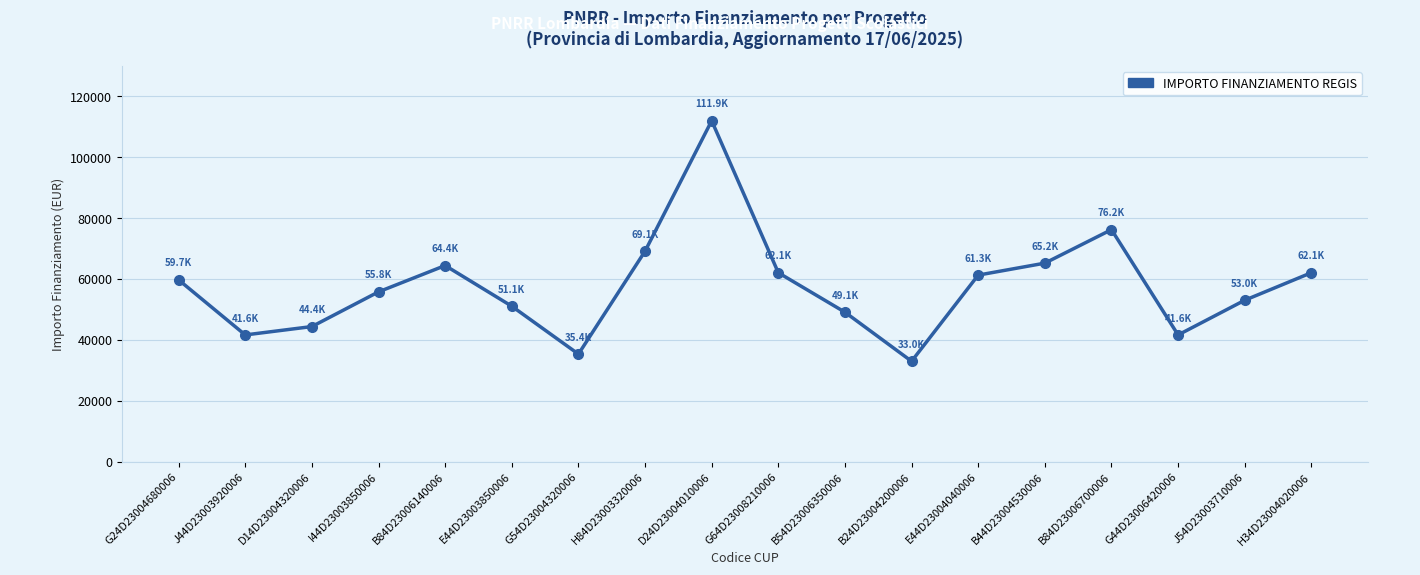

Where is the first local maximum?

B84D23006140006